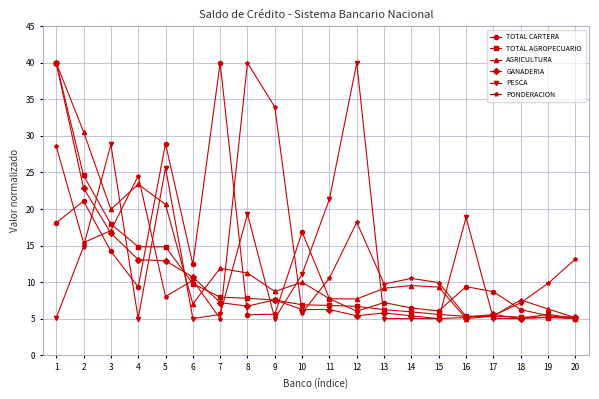

At which category is the sum across all series the highest?

1